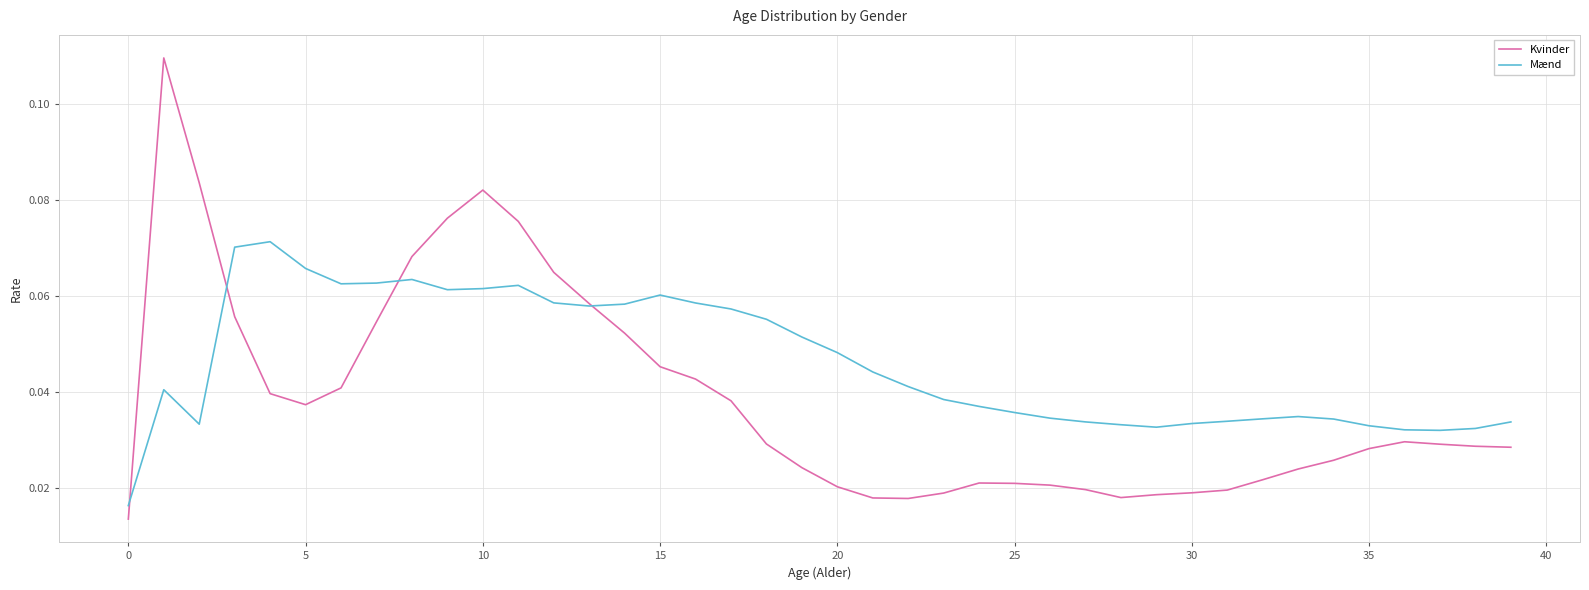

Which series has the largest total across all categories?

Mænd